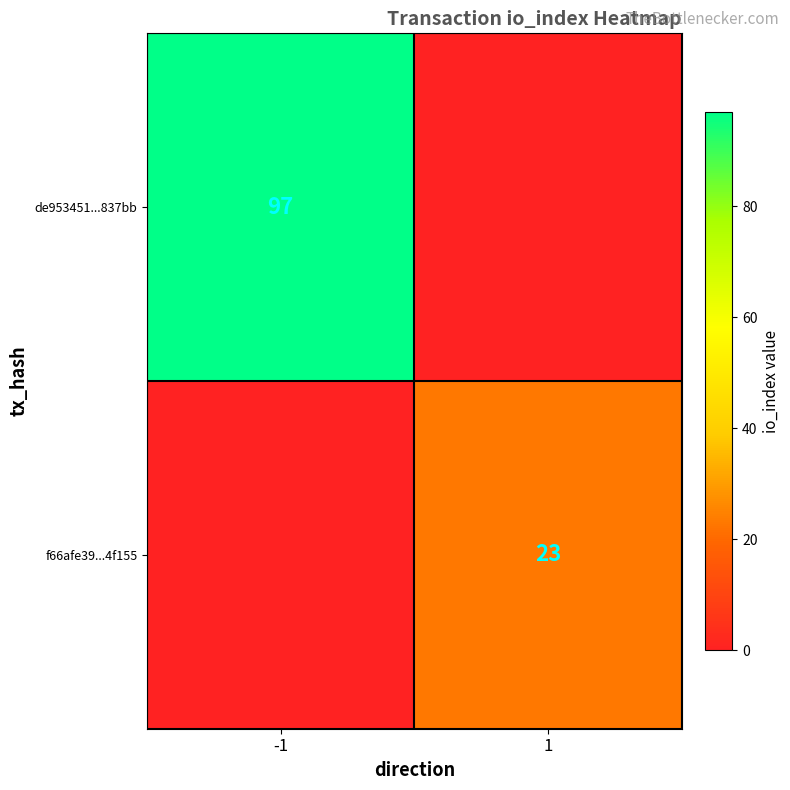

The value of de953451...837bb at -1 is 97. True or false?

True